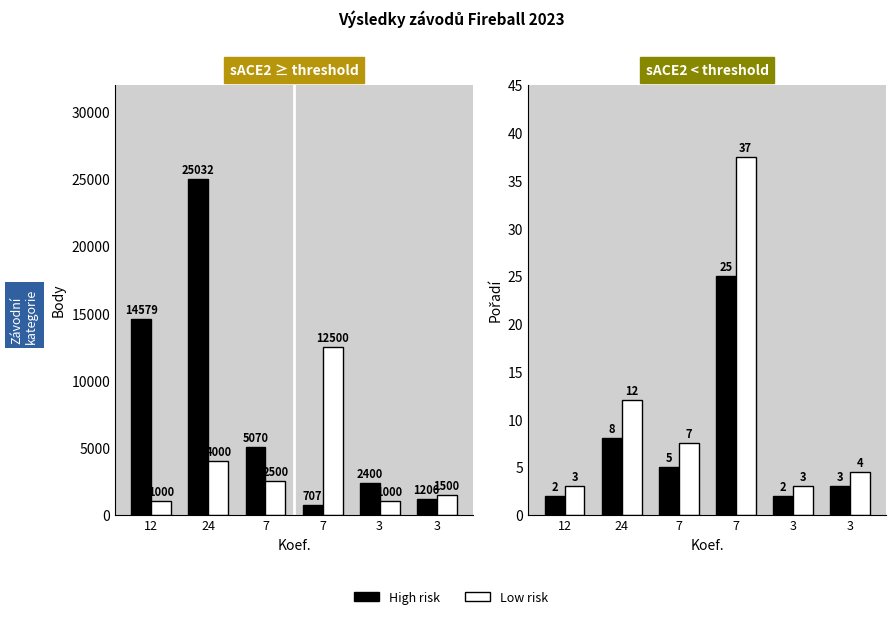

What is the label of the 4th bar from the left?

7